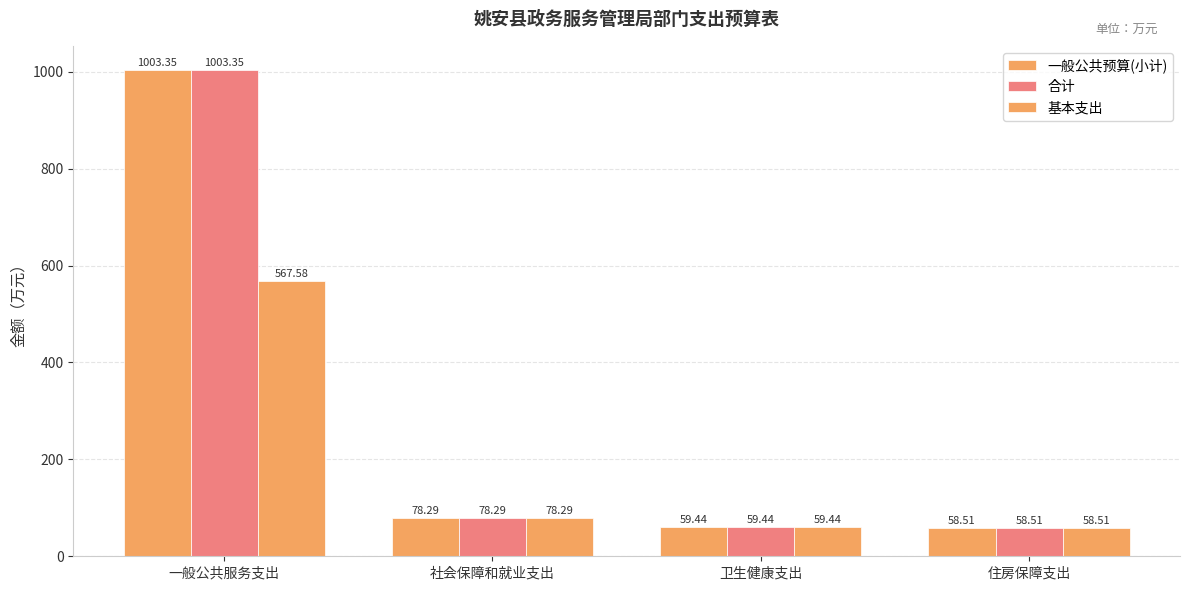

What position from the left is 一般公共服务支出?

1